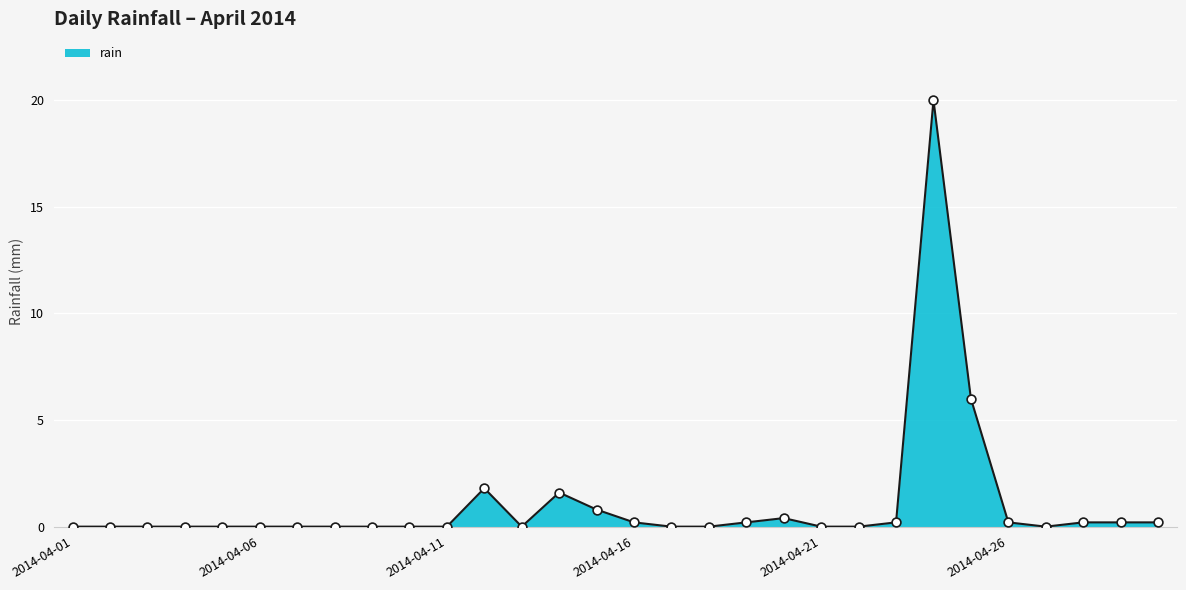

What is the greatest value displayed?

20.0